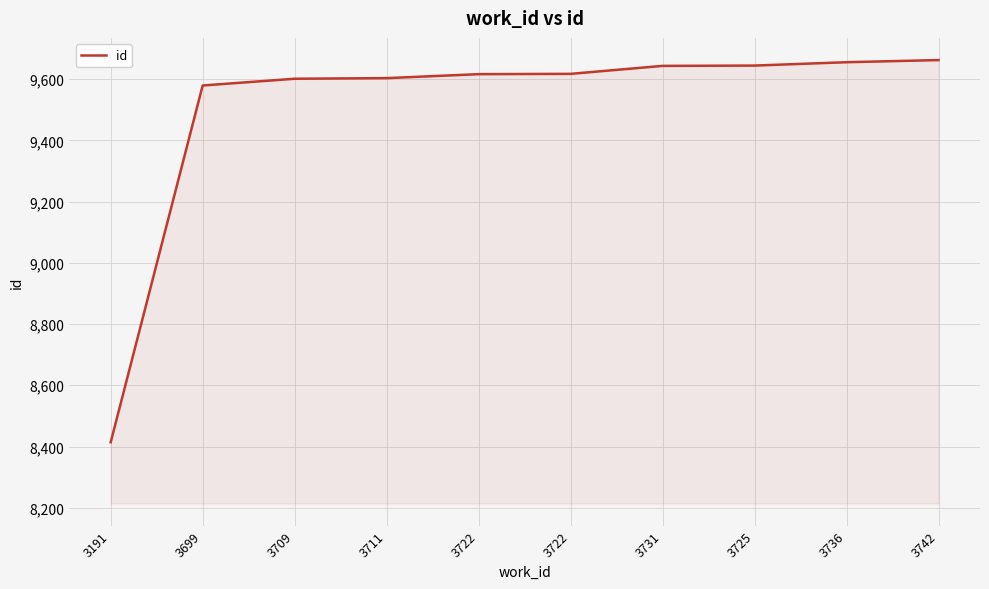

Does the chart display data point markers on the line(s)?

No